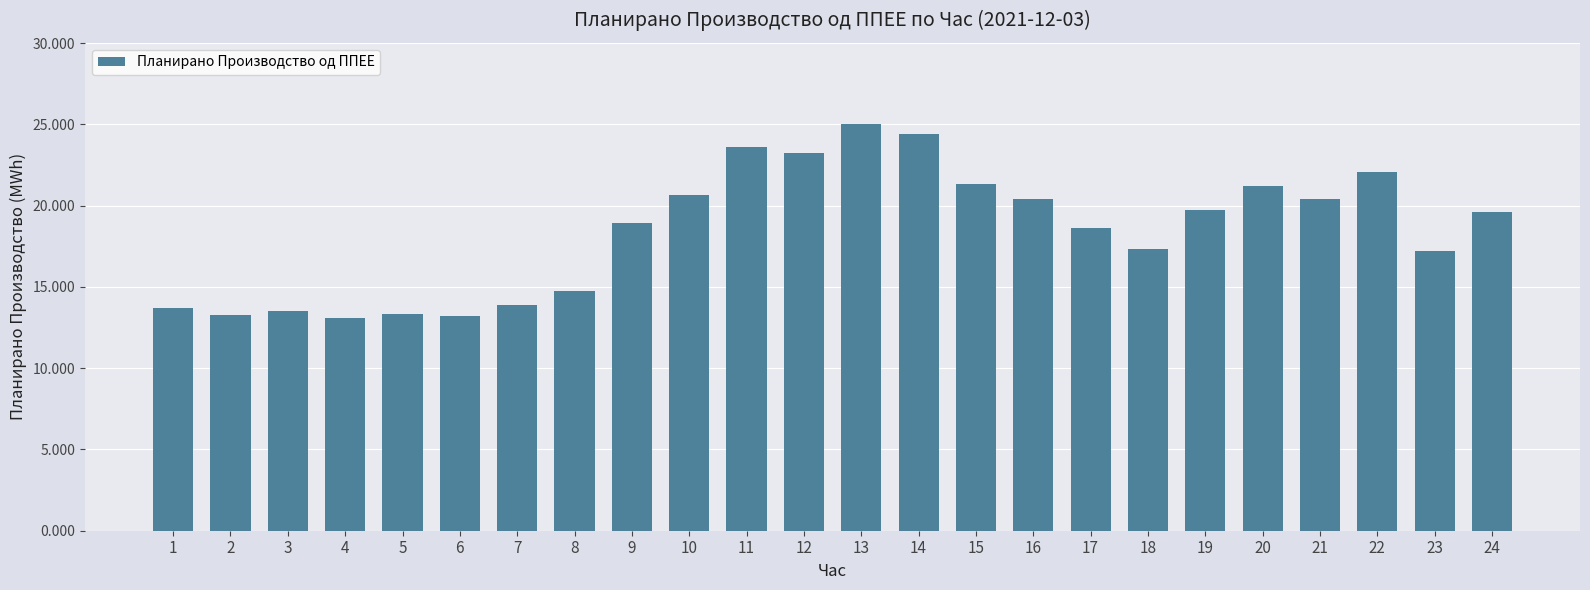

What is the value of the 7th bar from the left?

13.9